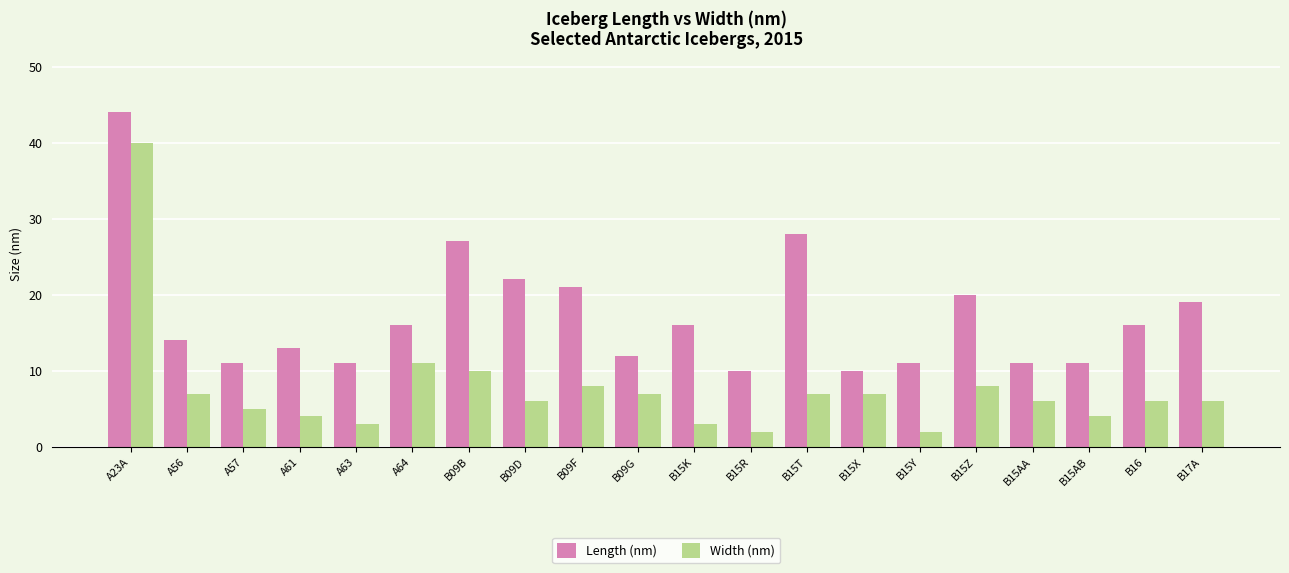

Reading right to left, what are all the values shown in this chart?

Length (nm): 19	16	11	11	20	11	10	28	10	16	12	21	22	27	16	11	13	11	14	44
Width (nm): 6	6	4	6	8	2	7	7	2	3	7	8	6	10	11	3	4	5	7	40